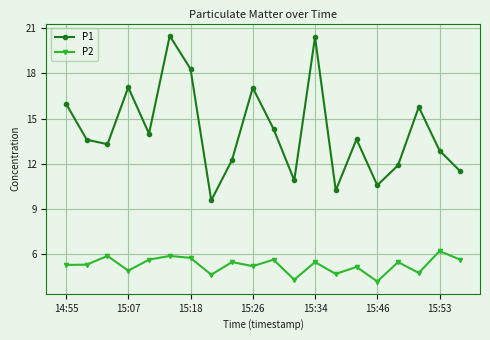

True or false: P2 has more than 1 interior local peaks.

True